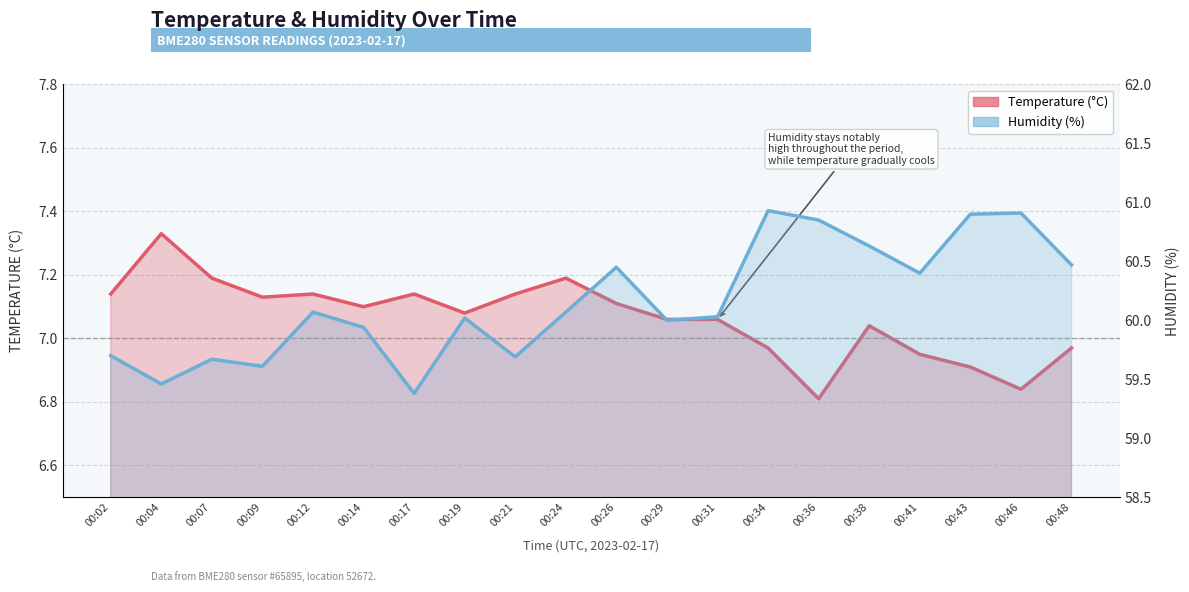

At which category does the chart reach its peak across all series?

00:34